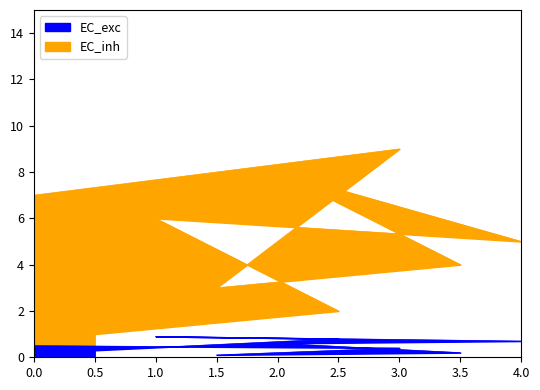

Which has a higher value, 9 or 2?

9